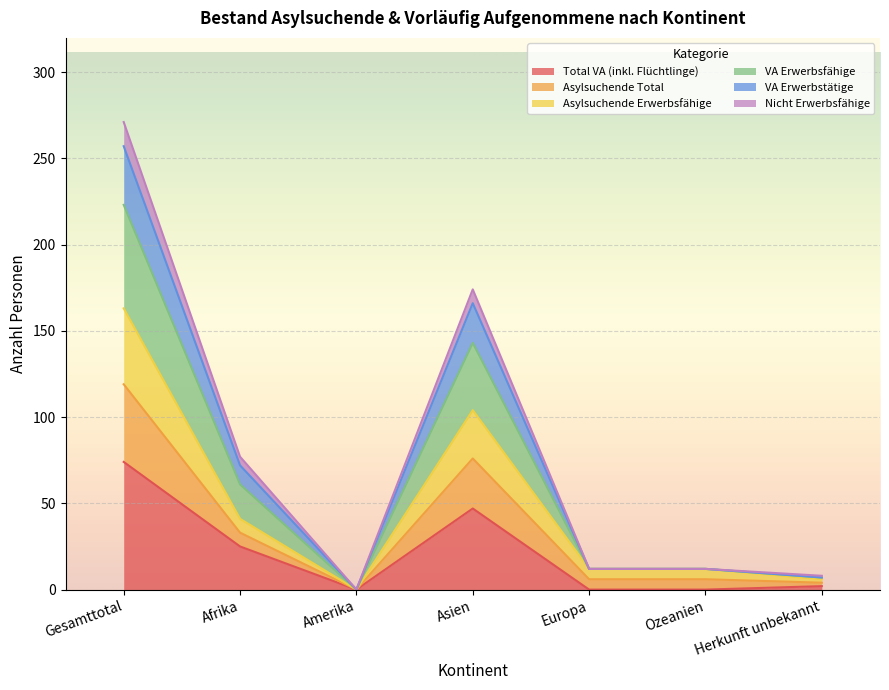

Is it true that Total VA (inkl. Flüchtlinge) equals -37 at Ozeanien?

False